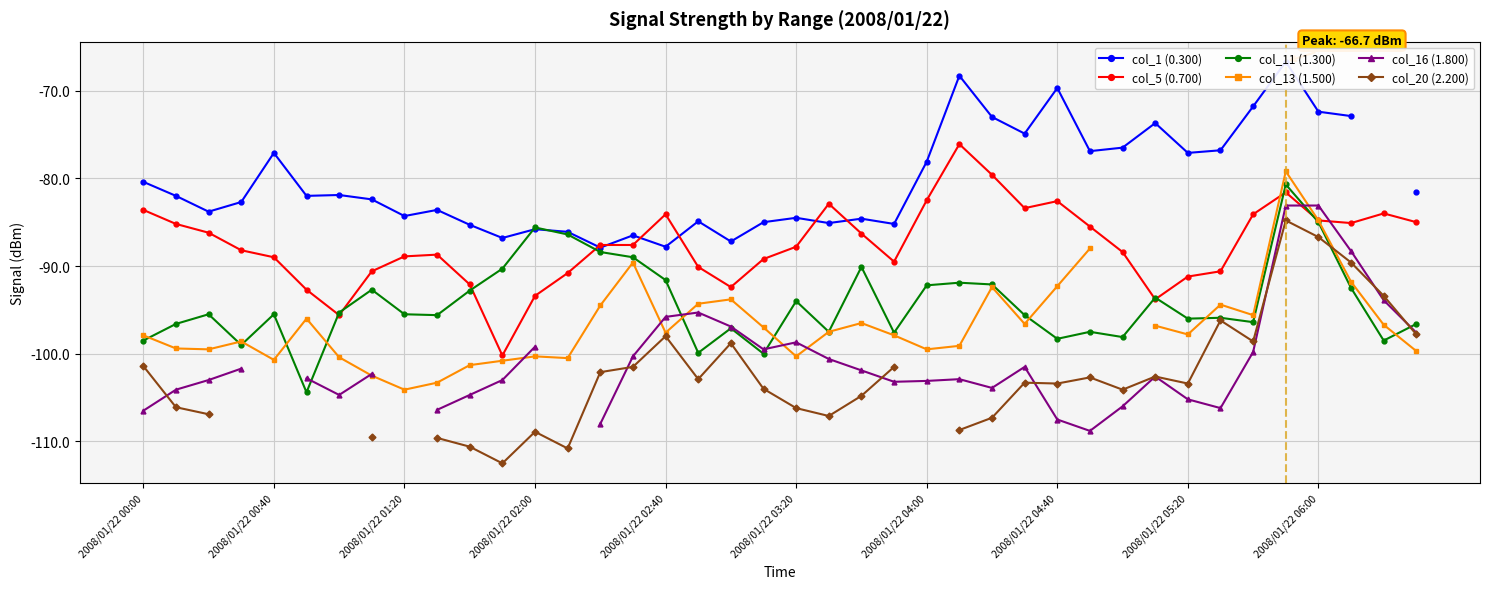

How many data points in col_13 (1.500) are less than -97?

21